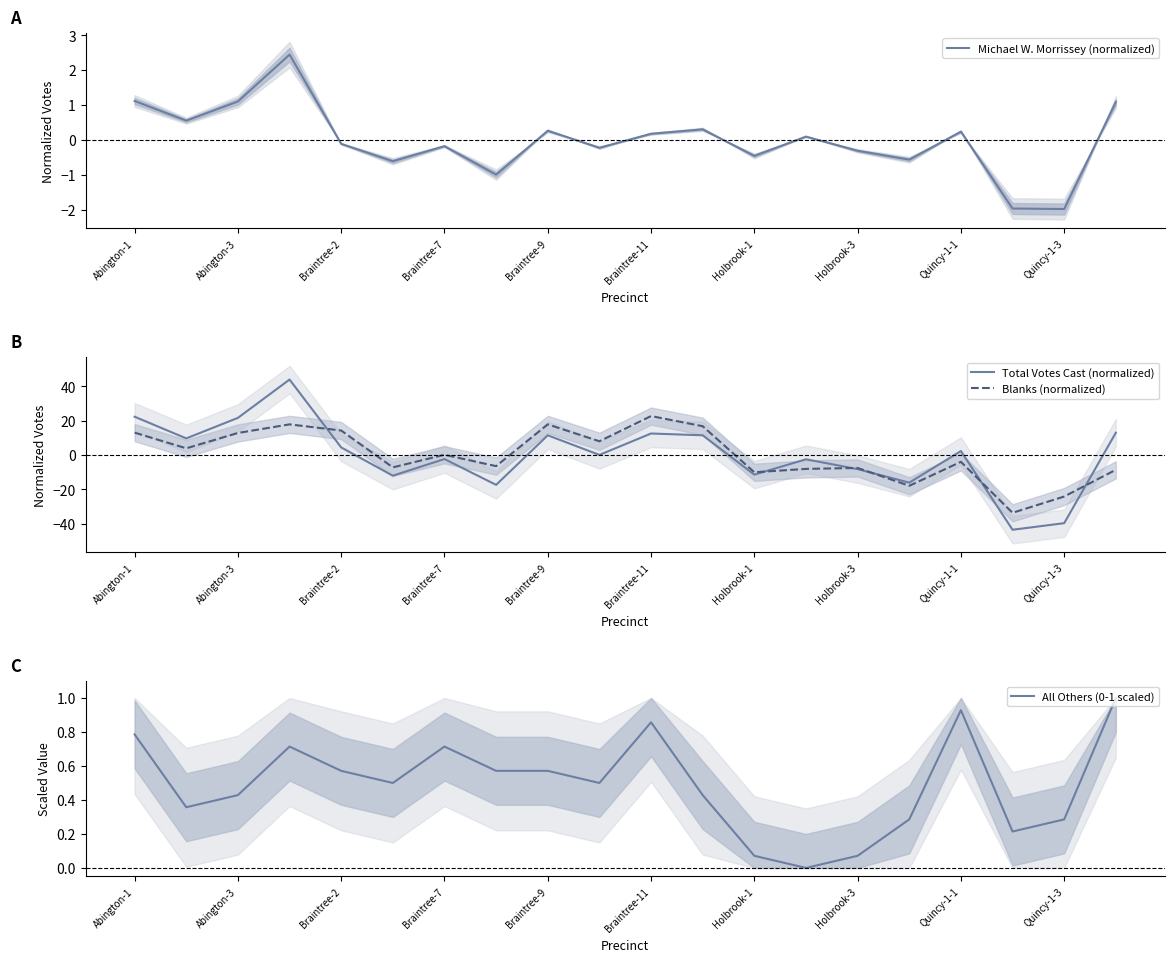

True or false: Blanks (normalized) has a value of -8.6 at 19.

True